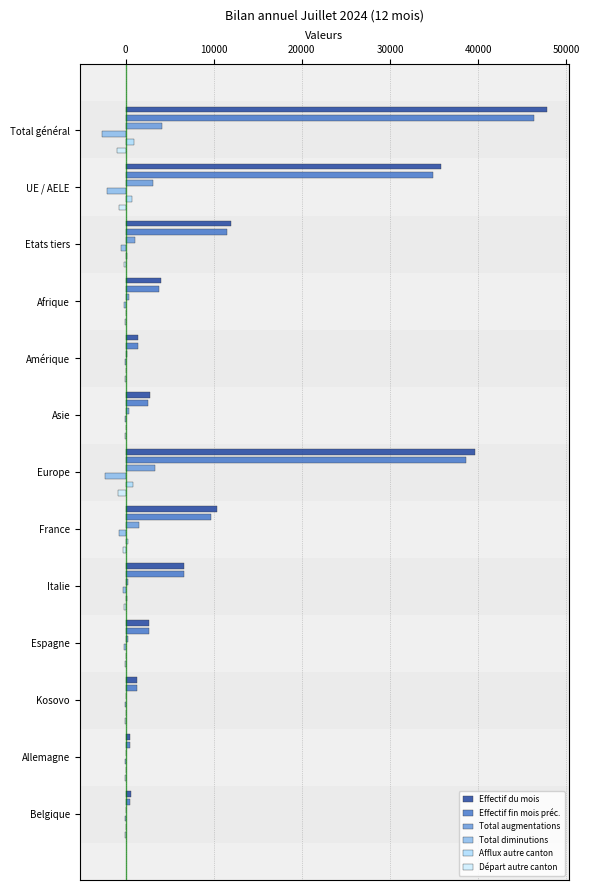

What are all the series names shown in the legend?

Effectif du mois, Effectif fin mois préc., Total augmentations, Total diminutions, Afflux autre canton, Départ autre canton